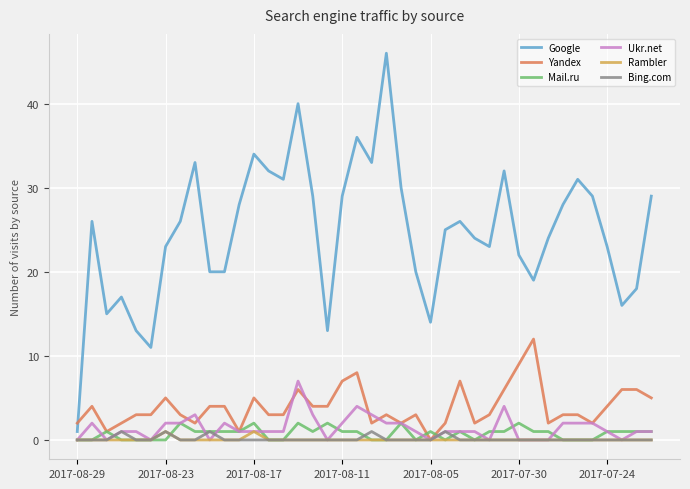

Which series has the largest range (max minus min)?

Google